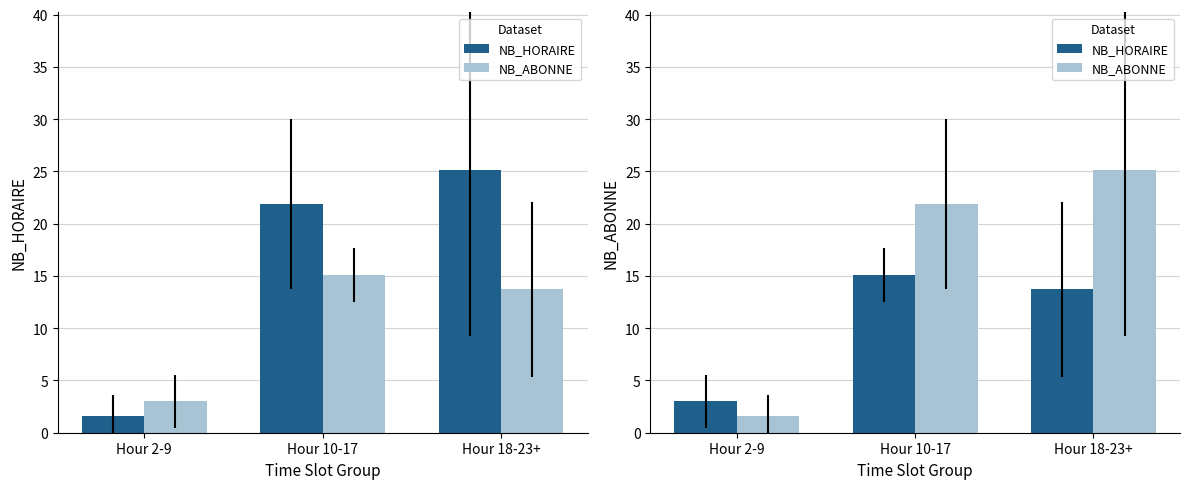

Is it true that NB_ABONNE equals 21.9 at Hour 10-17?

True